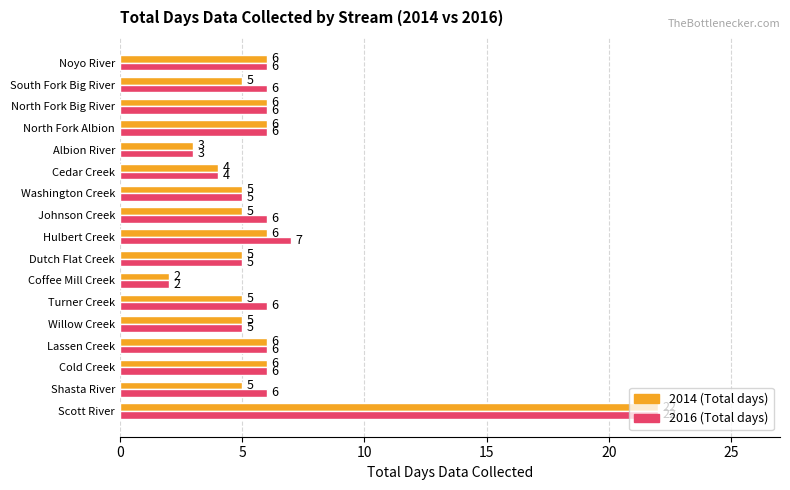

Is it true that 2016 (Total days) equals 1 at Albion River?

False